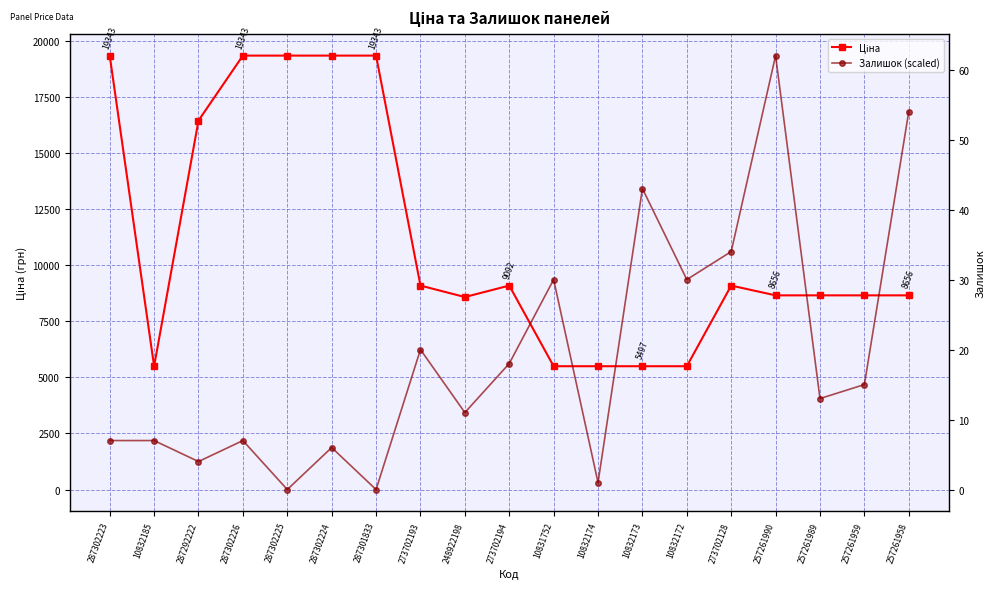

Which series has the largest total across all categories?

Ціна